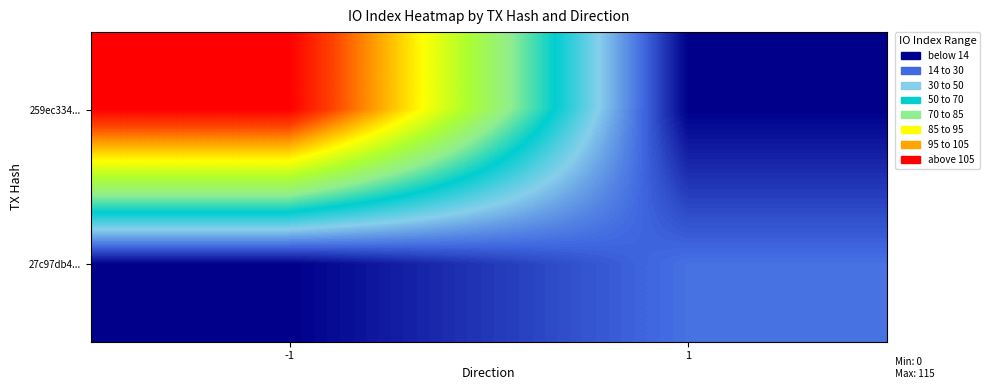

Which series has the largest total across all categories?

259ec334...